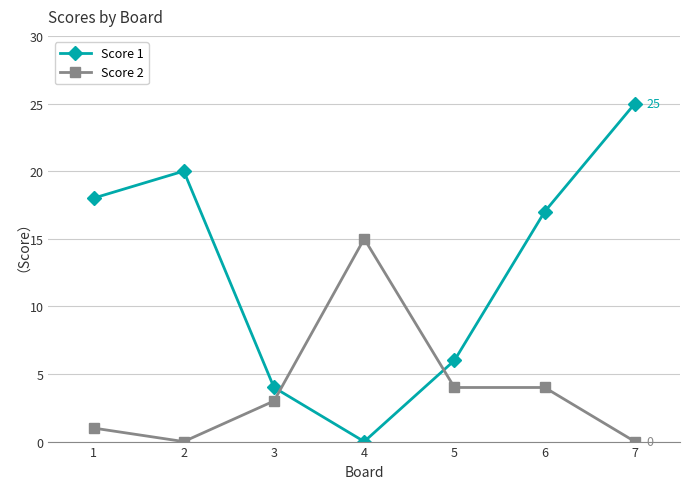

What is the difference between the second highest and minimum values in the Score 1 series?

20